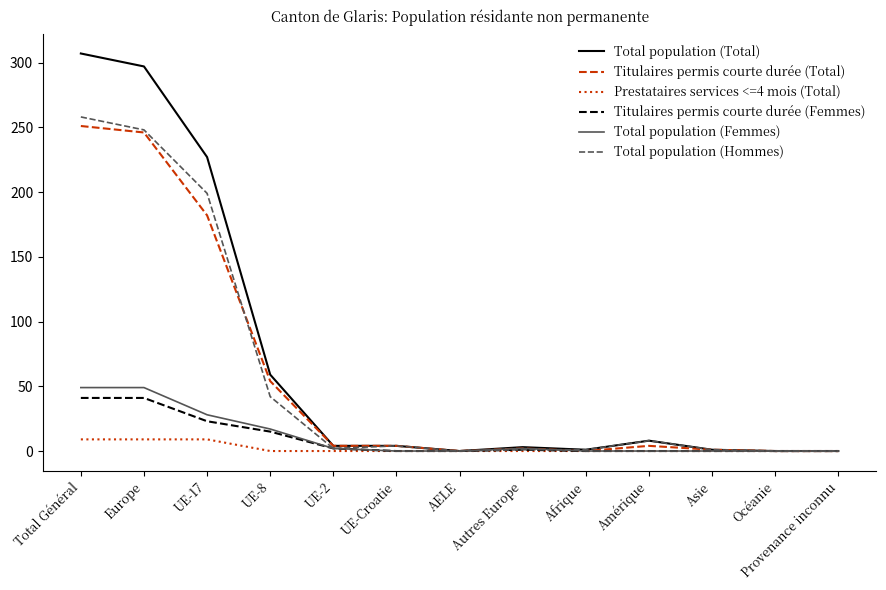

What position from the right is Europe?

12